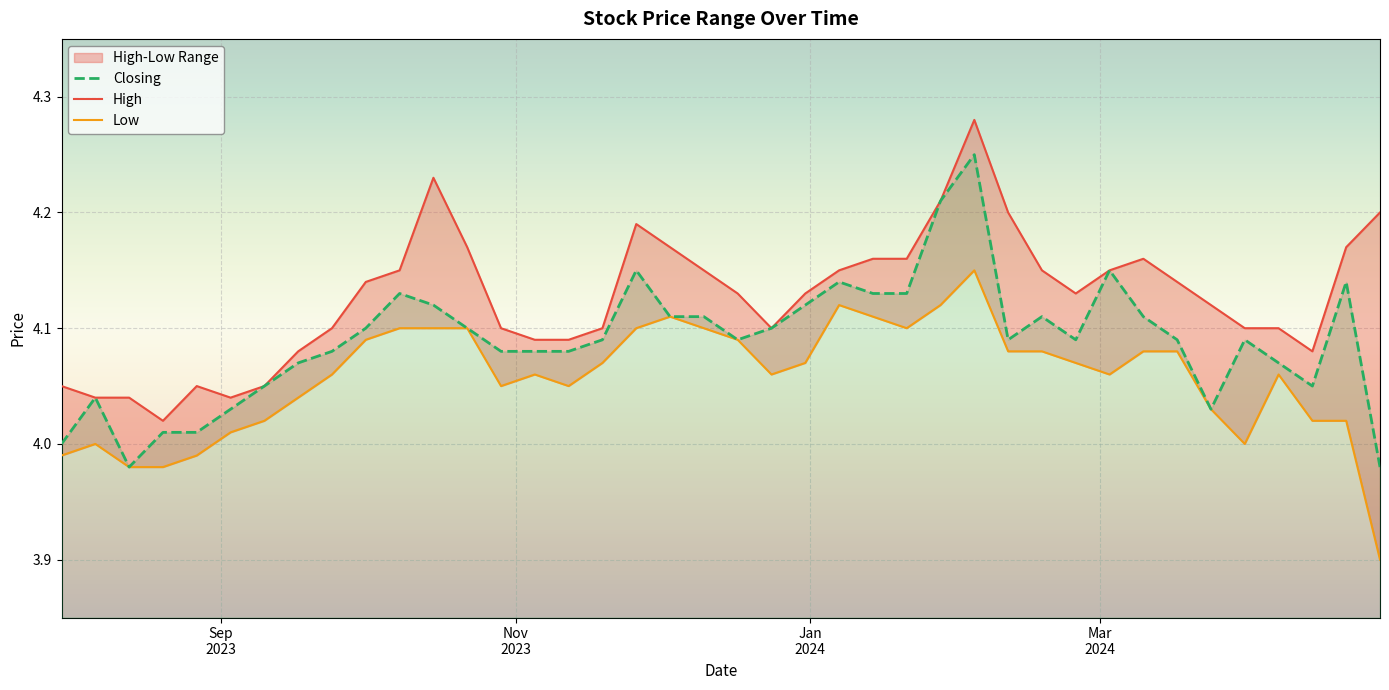

True or false: Low and Closing intersect in this chart.

False